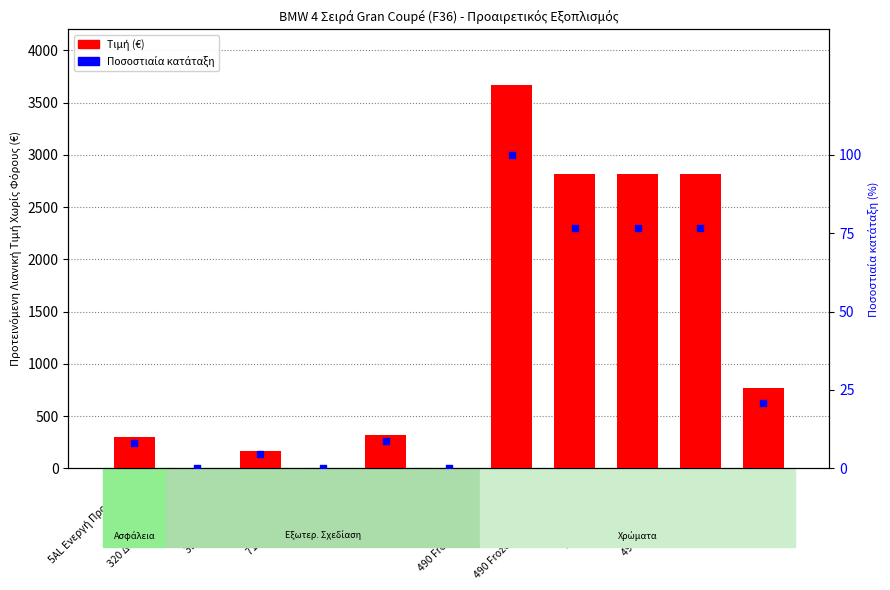

What are all the series names shown in the legend?

Τιμή (€), Ποσοστιαία κατάταξη